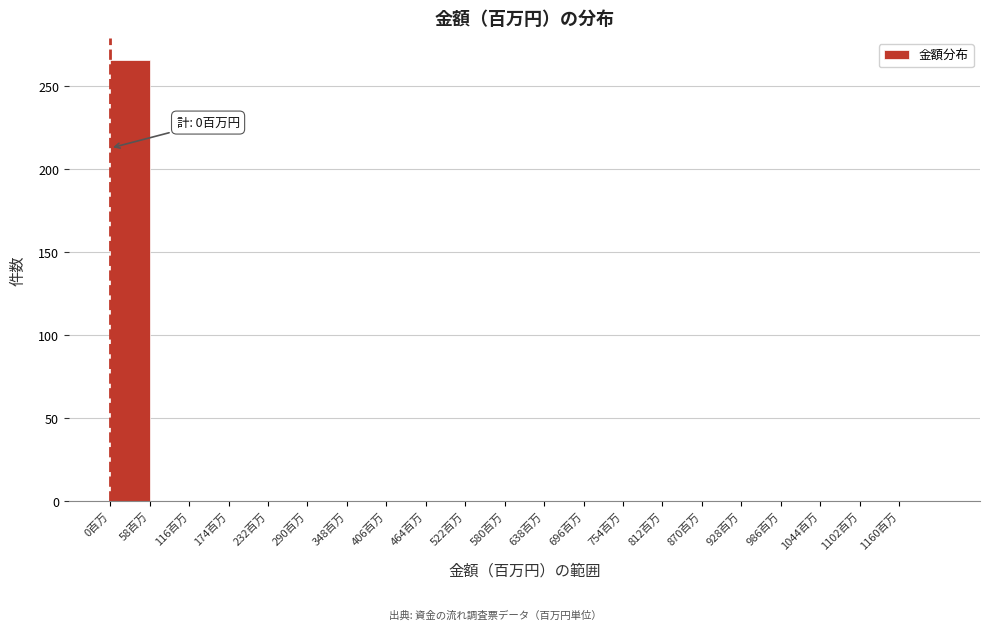

Over which range of the x-axis is the bar tallest?

0 to 58